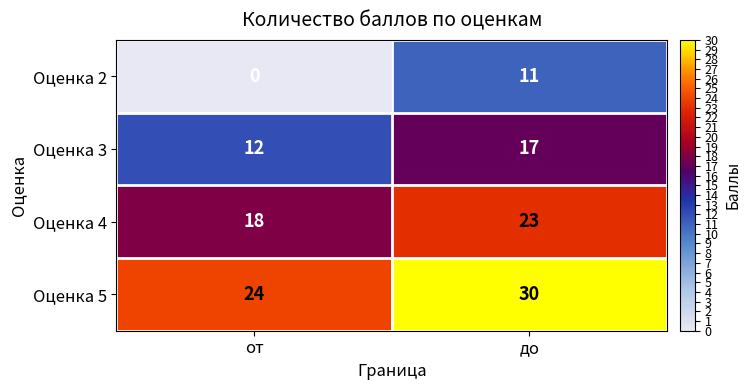

Is it true that Оценка 5 equals 24 at от?

True